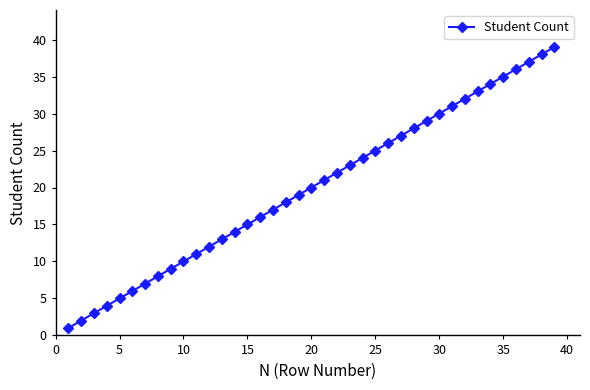

True or false: there are more than 1 points higher than both neighbors.

False